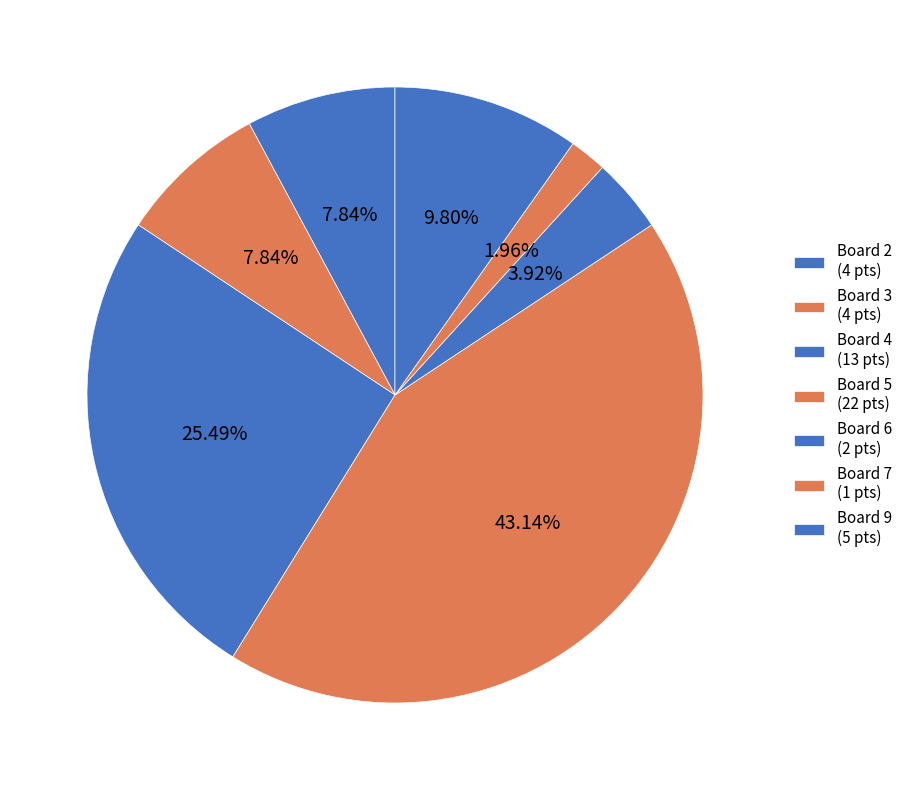

How many segments does this pie chart have?

7